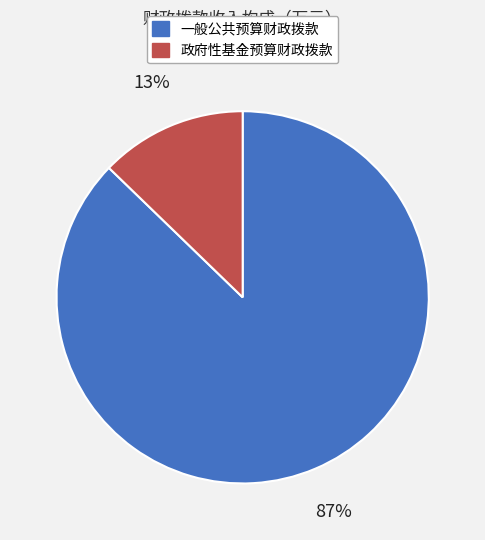

Is 一般公共预算财政拨款 the majority of the pie?

Yes